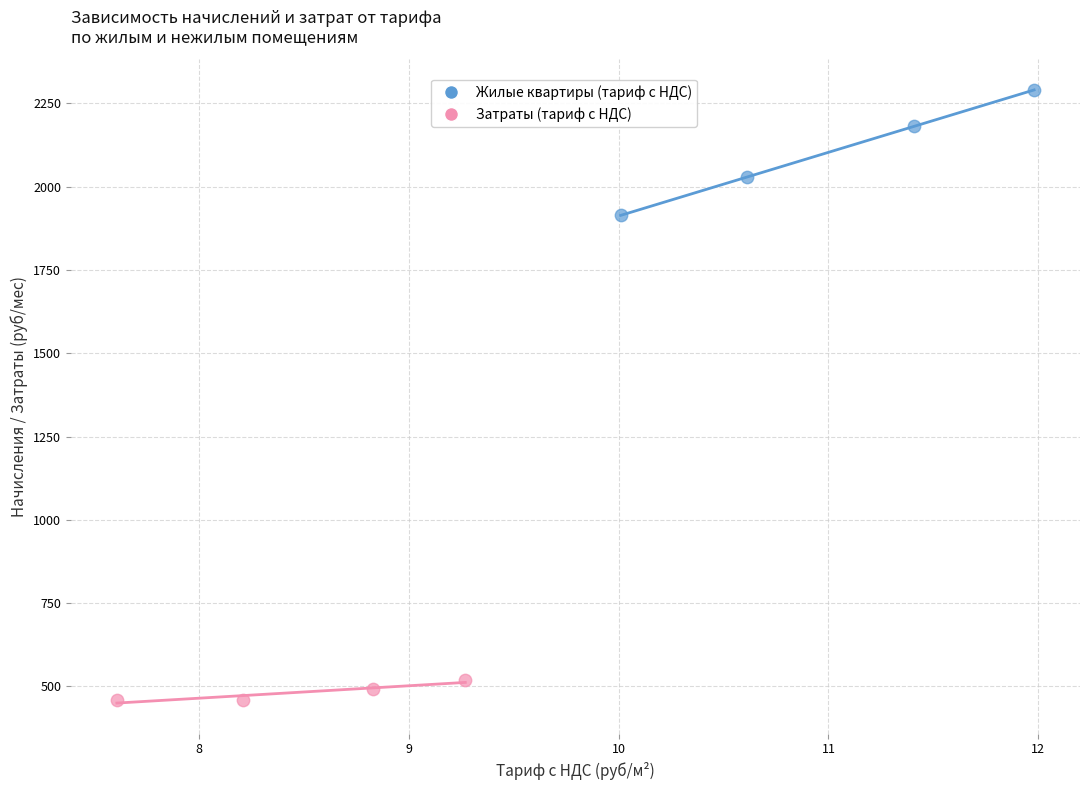

Which series contains the lowest Y value?

Затраты (тариф с НДС)